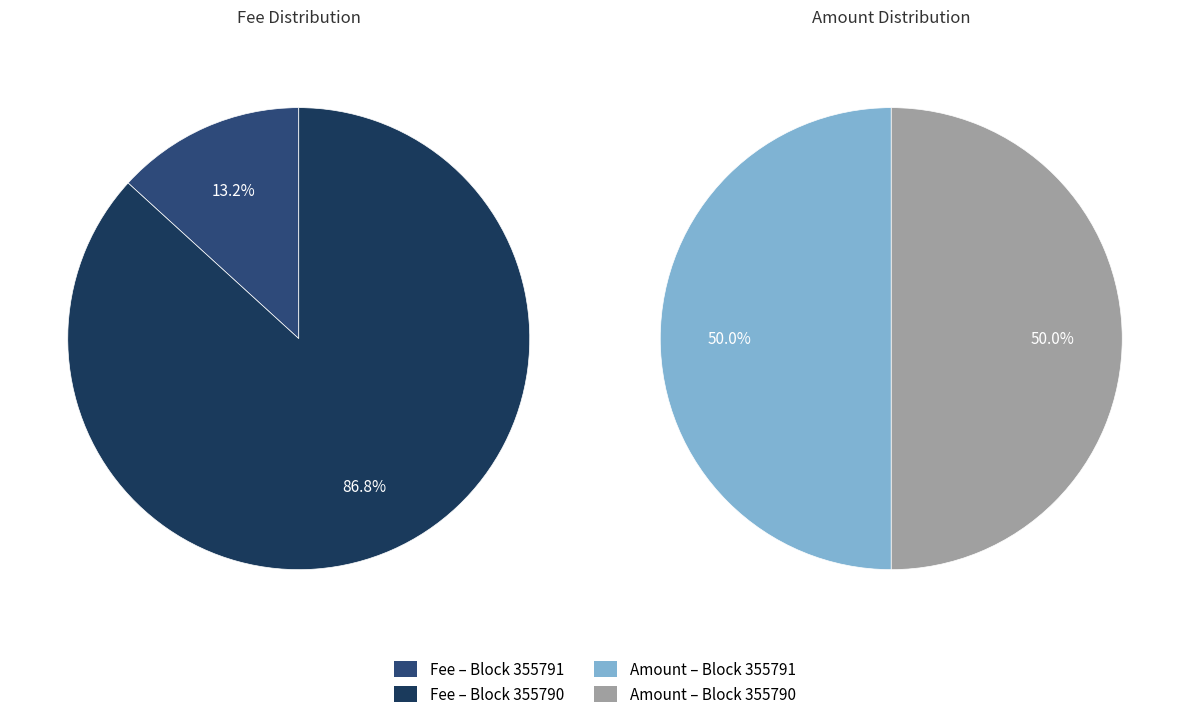

What percentage is the 355791 slice, to the nearest percent?

50%